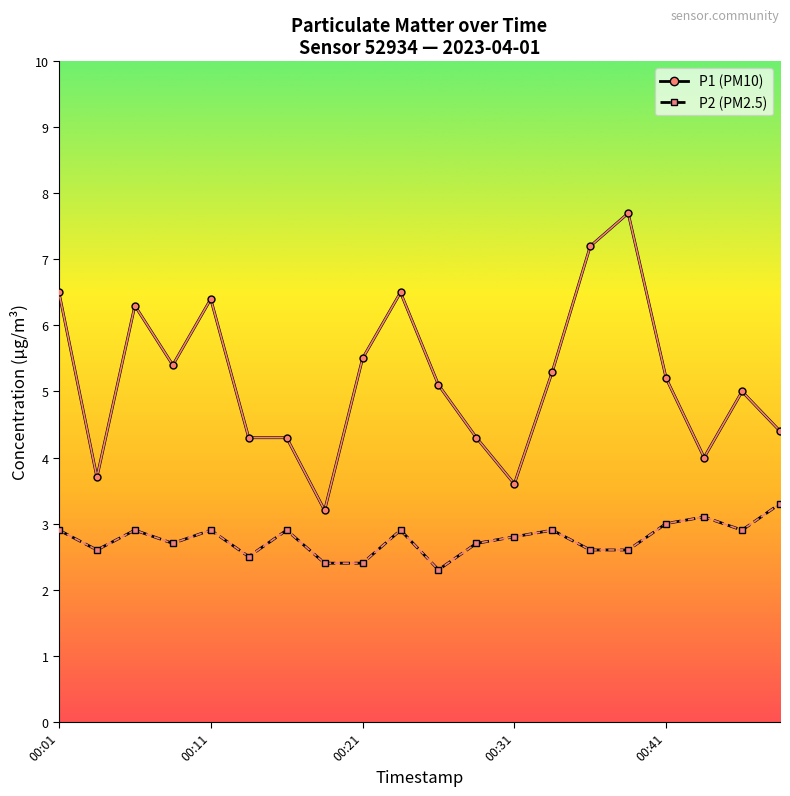

What is the maximum value shown in the chart?

7.7